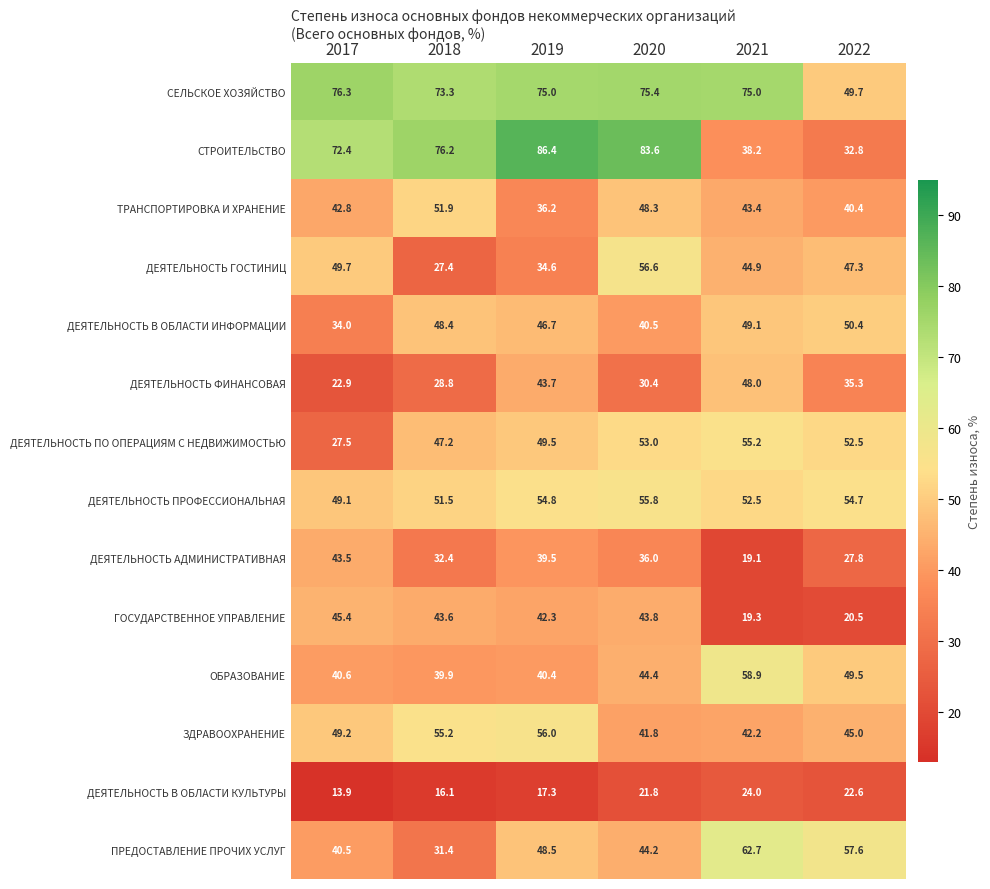

What is the spread (max minus min) of values at 2018?

60.1